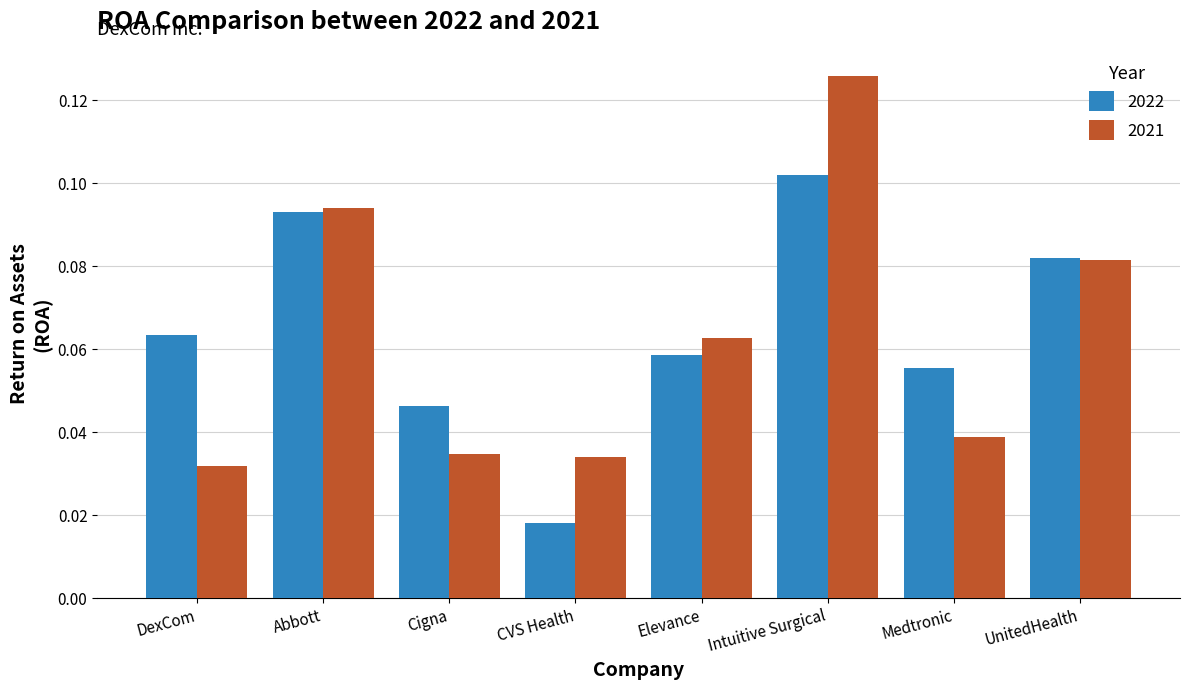

Which series has the largest total across all categories?

2022